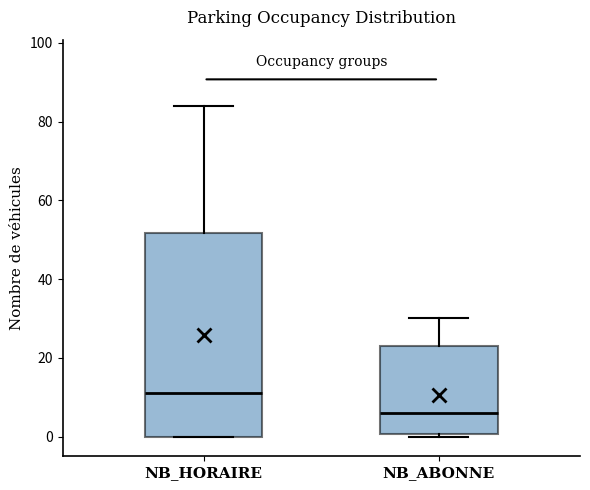

Where does the median line of the box for NB_ABONNE sit on the y-axis? The values are not printed on the chart, so give them approximately, as read against the axis.

6